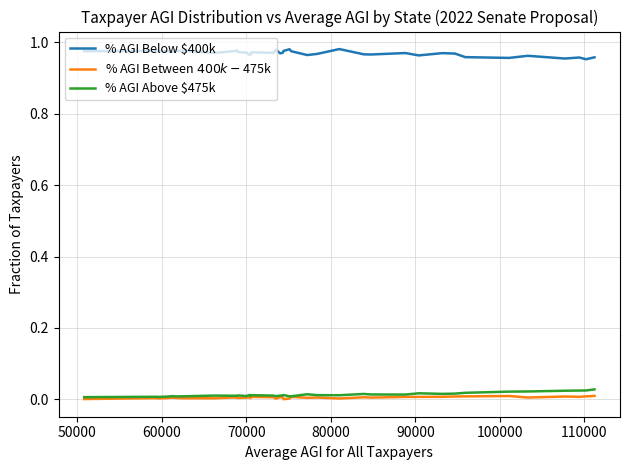

Which series has the largest total across all categories?

% AGI Below $400k